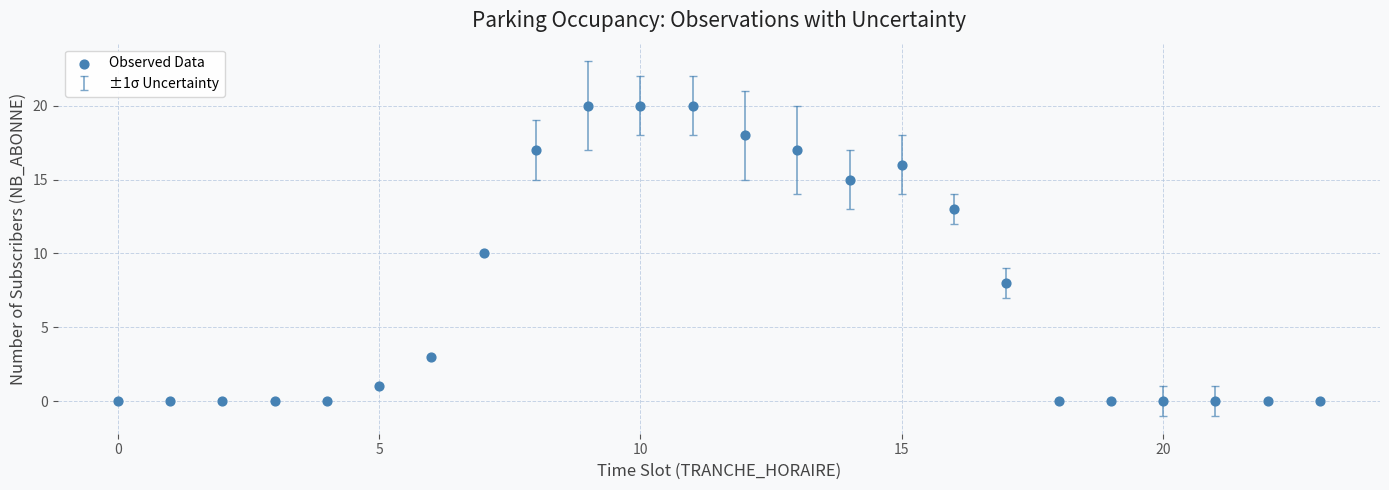

What is the range of Y values (max minus min)?

20